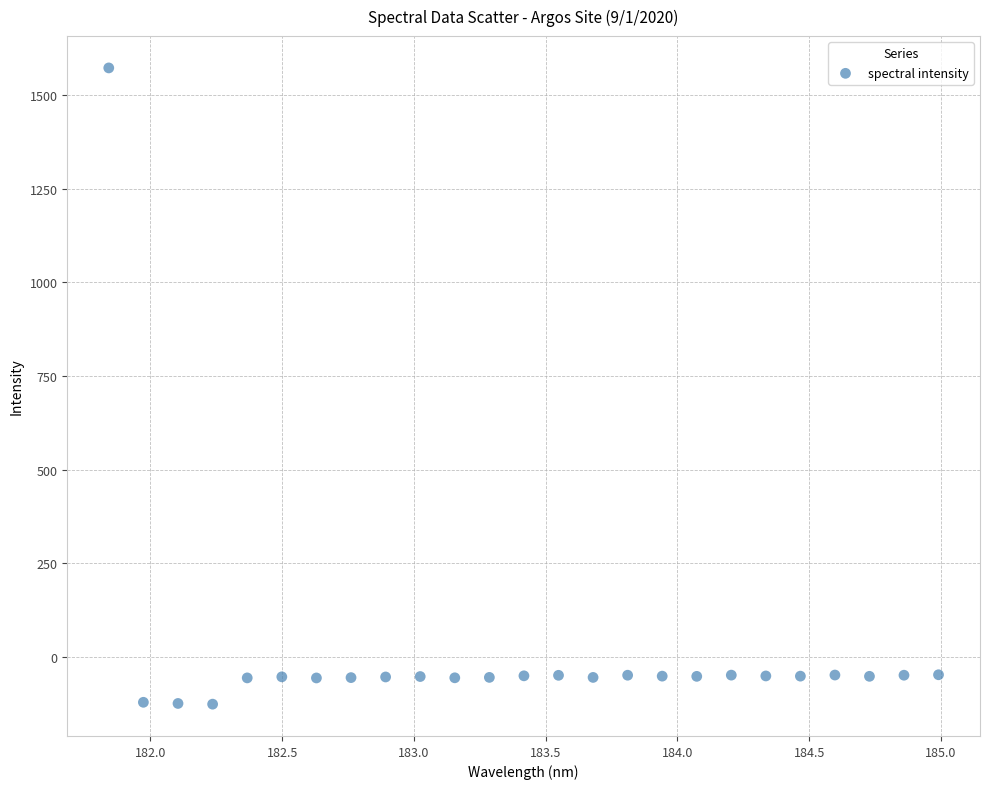

What is the range of X values (max minus min)?

3.1